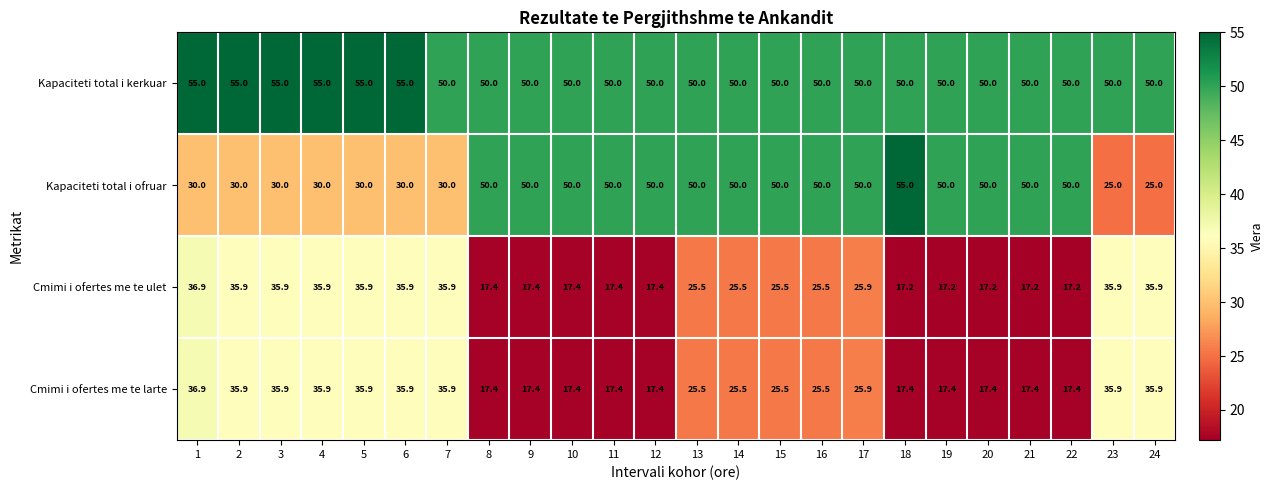

Which series changed the most between 1 and 9?

Kapaciteti total i ofruar